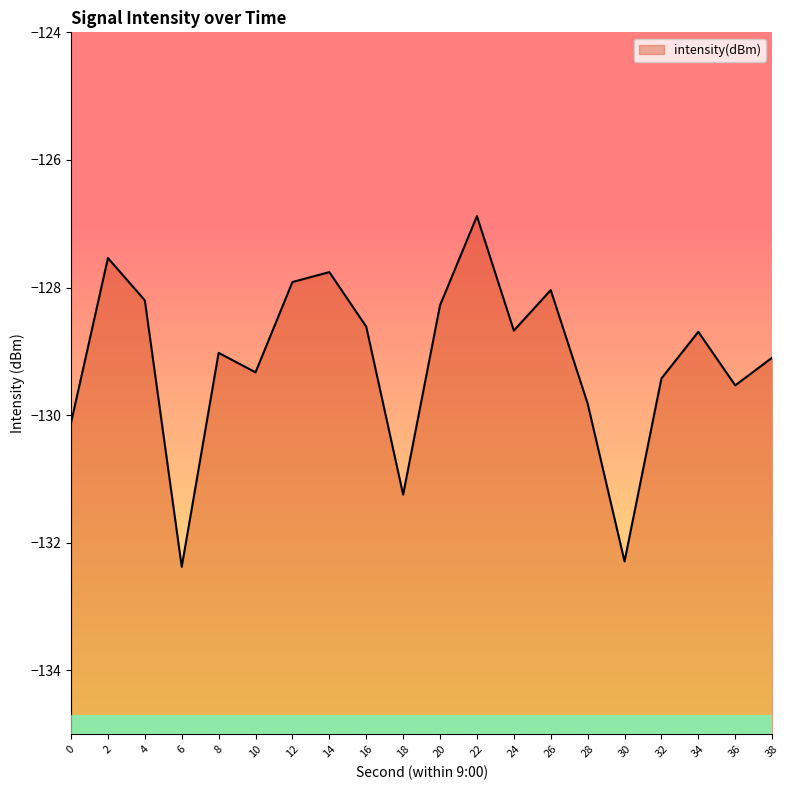

At which label is the value closest to -129?

8